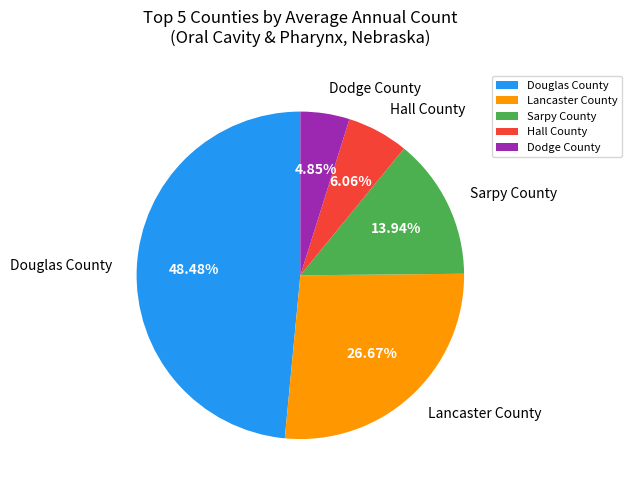

Between Hall County and Dodge County, which is larger?

Hall County